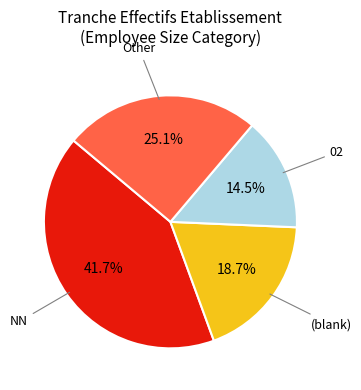

Is there a majority slice in this chart?

No